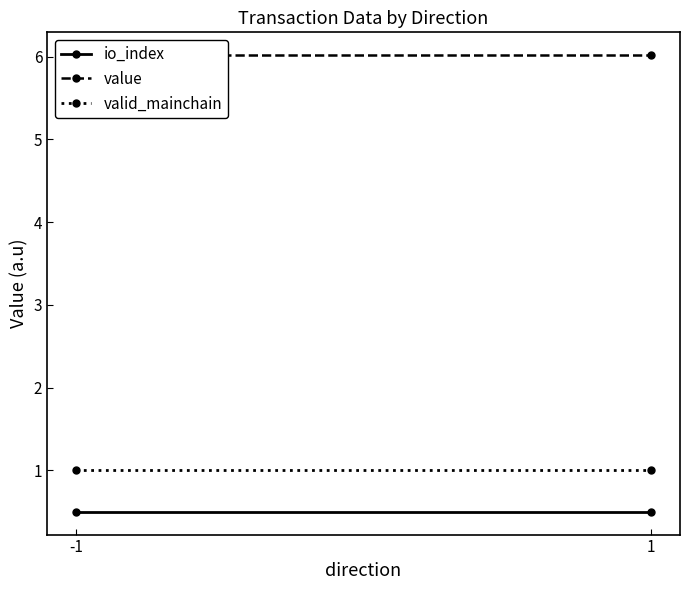

What is the sum of the value values at 1 and -1?

12.0